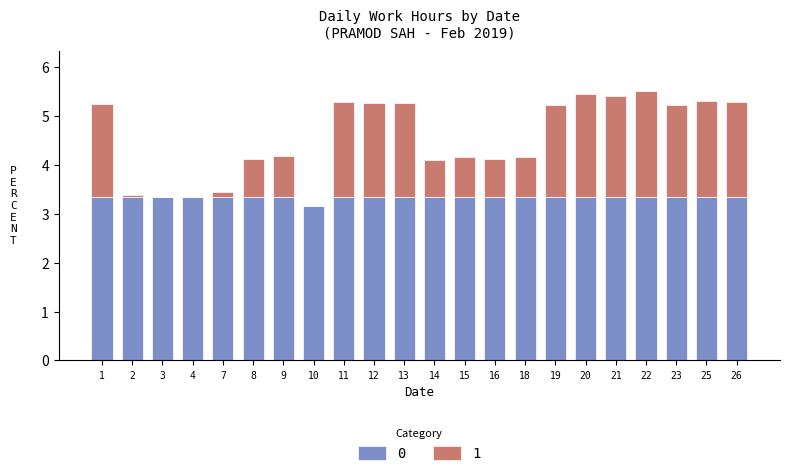

Are the bars grouped side by side (vs. stacked)?

No